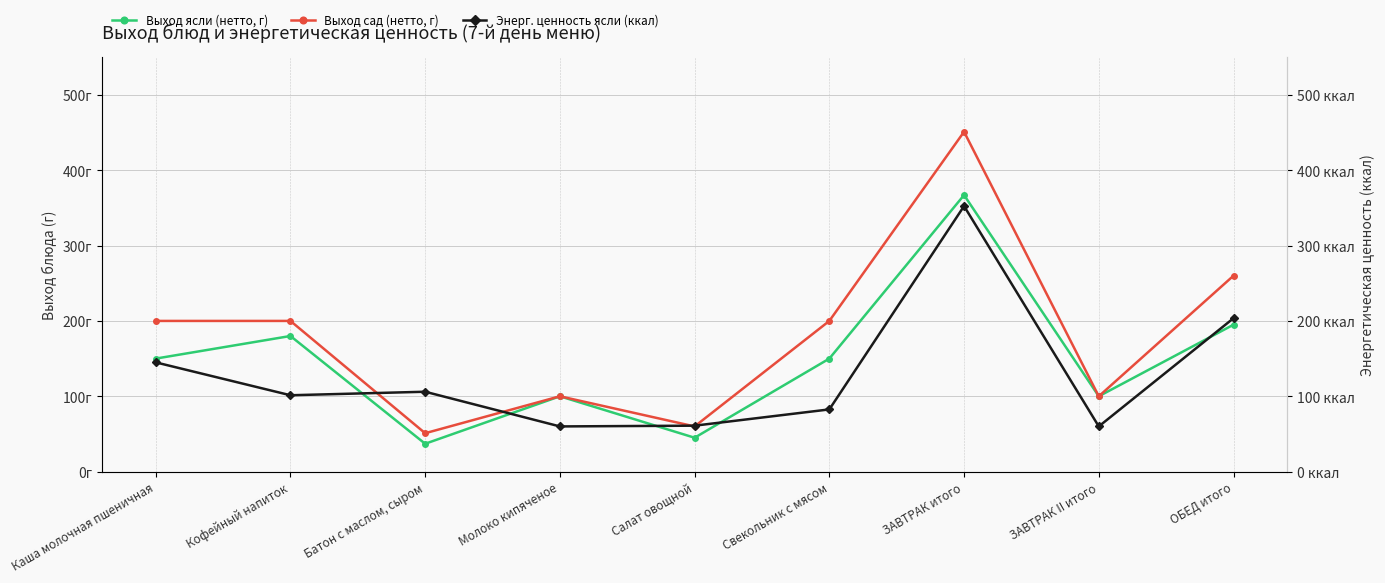

Which category has the highest value across all series?

ЗАВТРАК итого